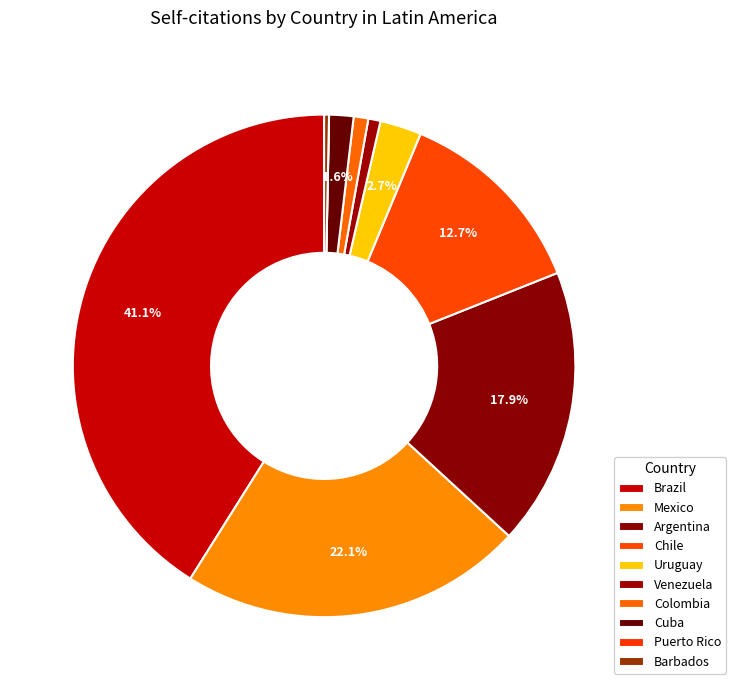

How many slices are in this pie chart?

10